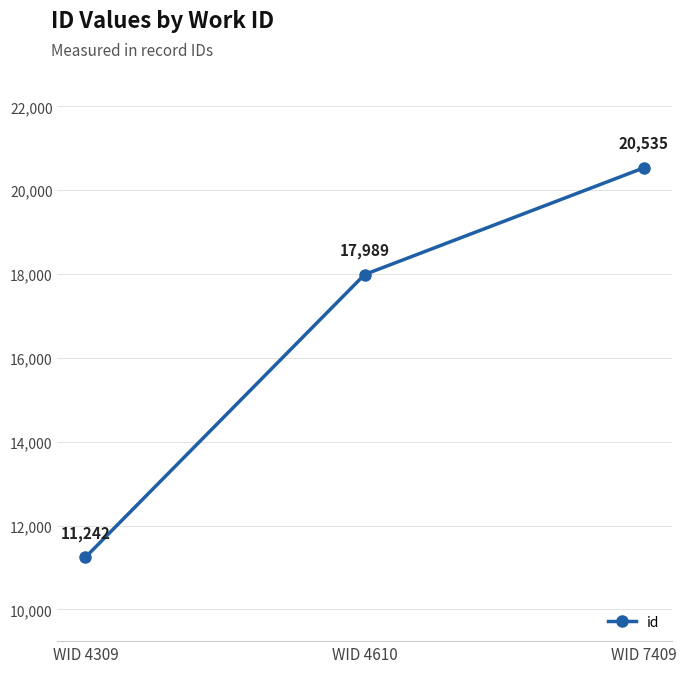

The chart shows a value of 12602 at WID 7409. True or false?

False